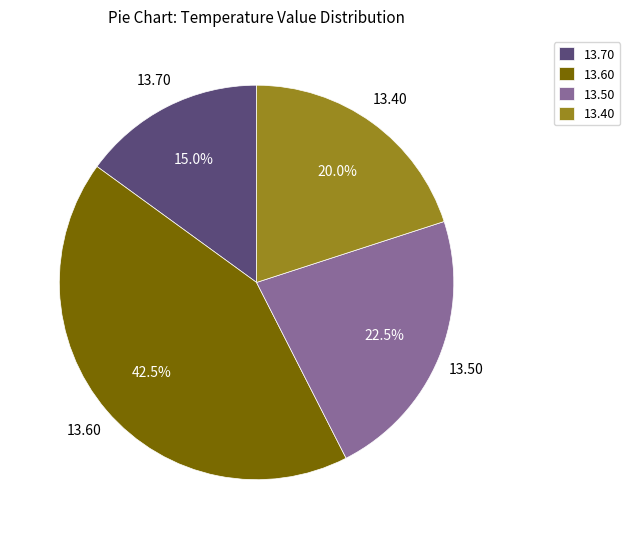

How many segments does this pie chart have?

4